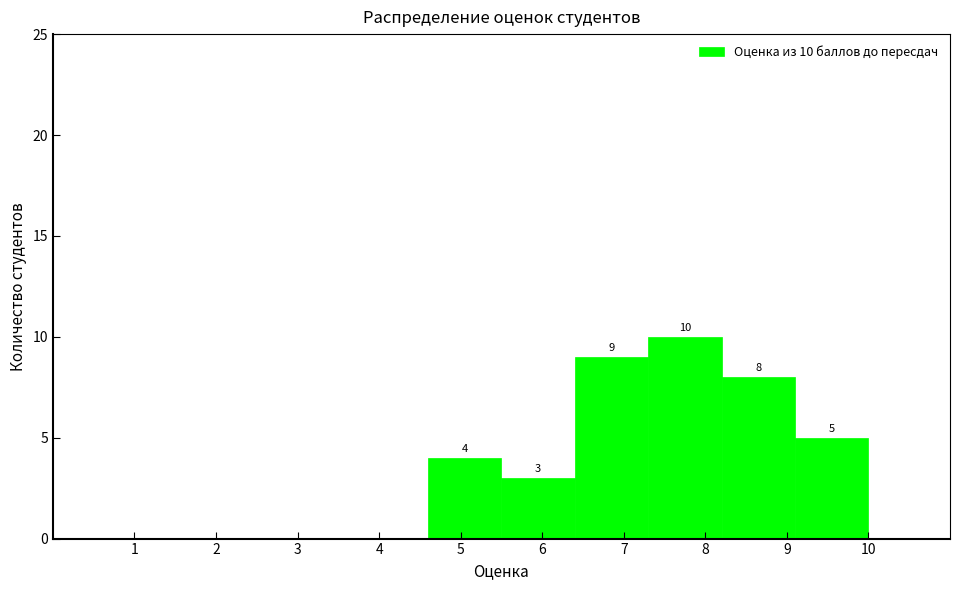

Which range on the x-axis has the tallest bar?

7.3 to 8.2